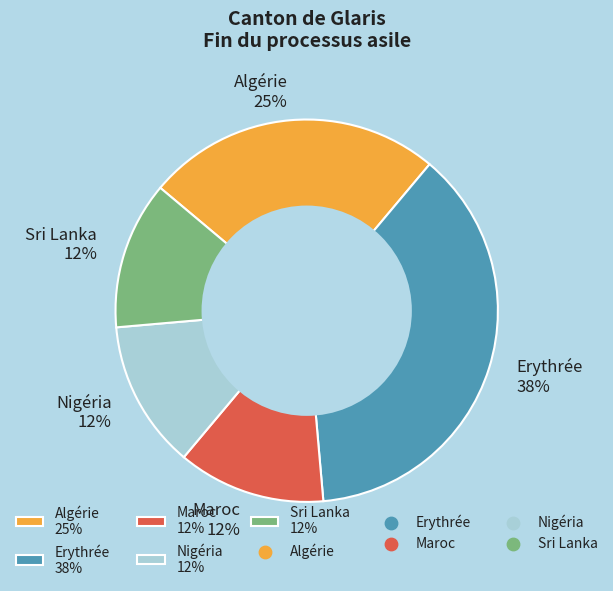

How many segments does this pie chart have?

5